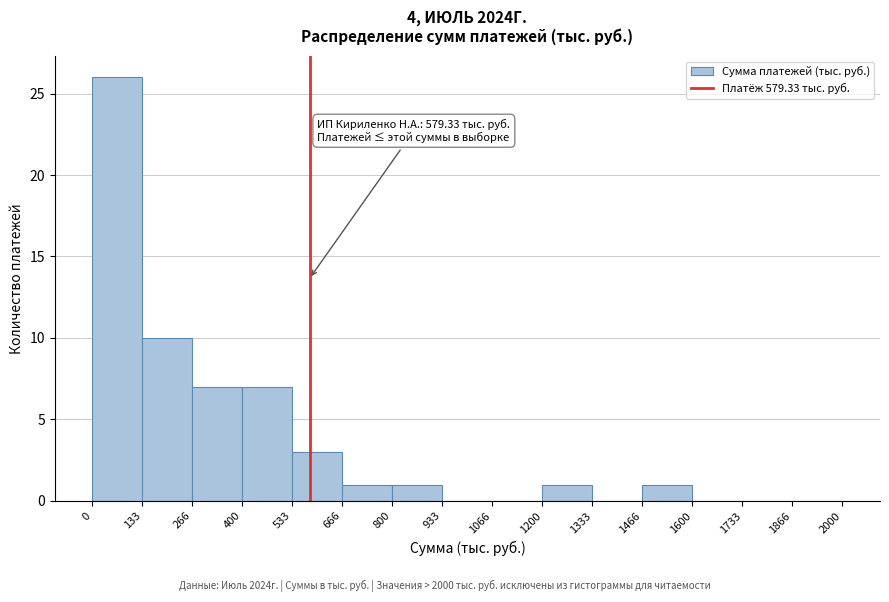

Which range on the x-axis has the tallest bar?

0 to 133